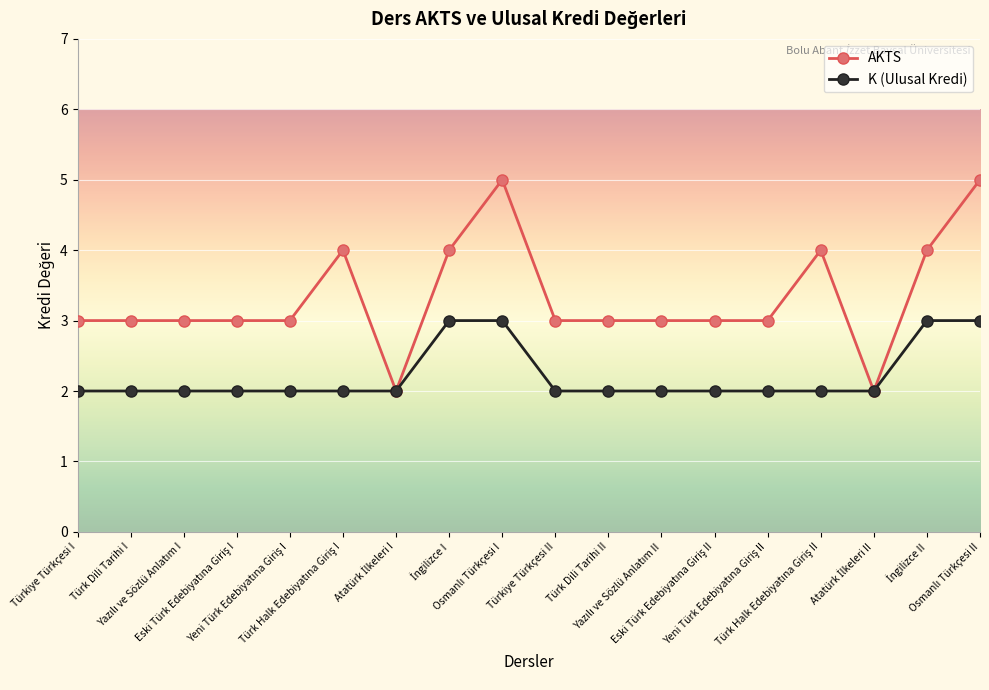

Which series has the widest spread of values?

AKTS